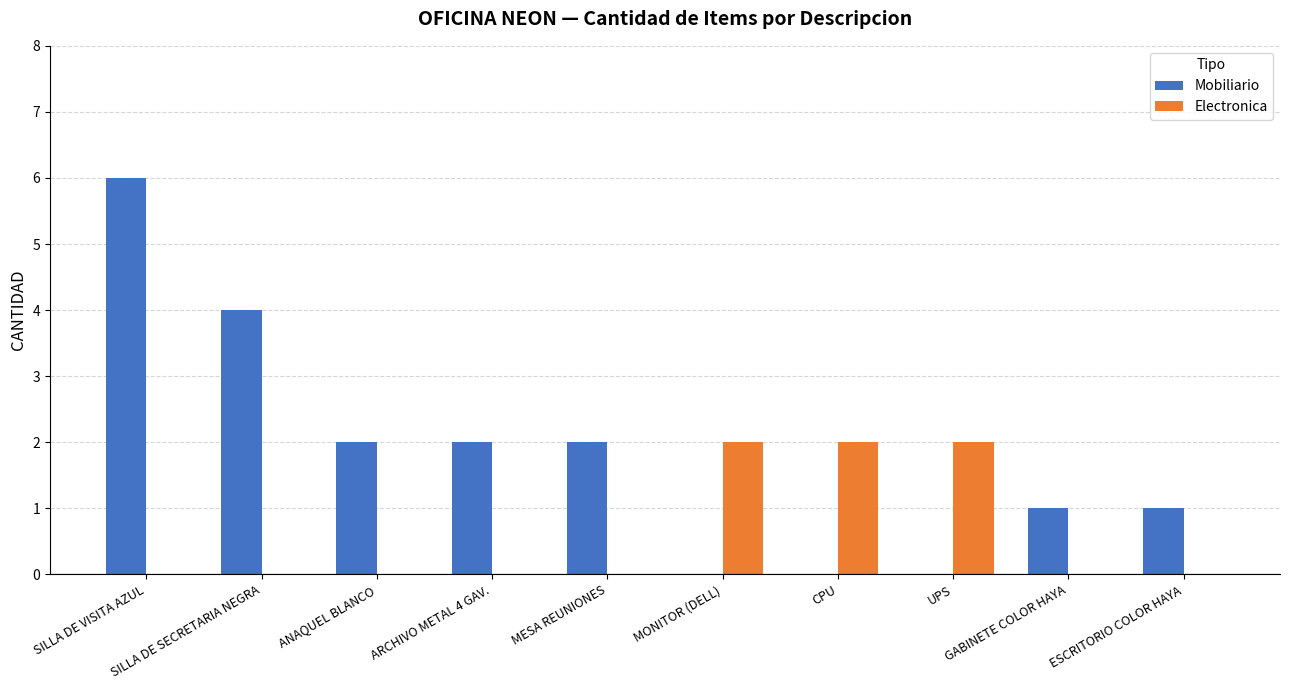

Which series has the largest total across all categories?

Mobiliario